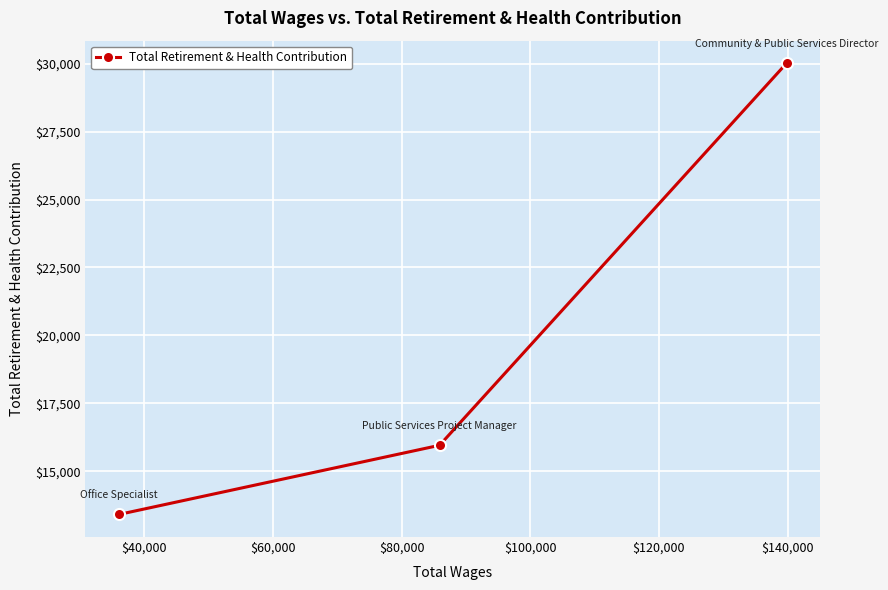

How many data points are less than 15957?

1